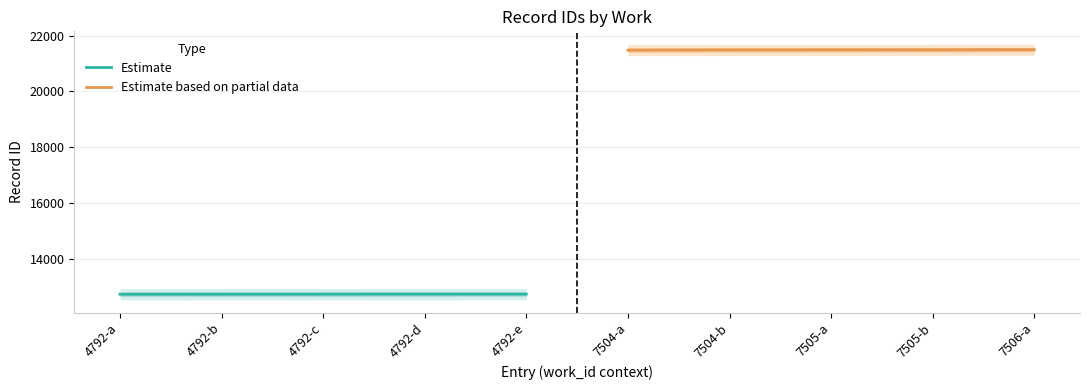

Where does the Estimate series first go above 12721?

4792-d